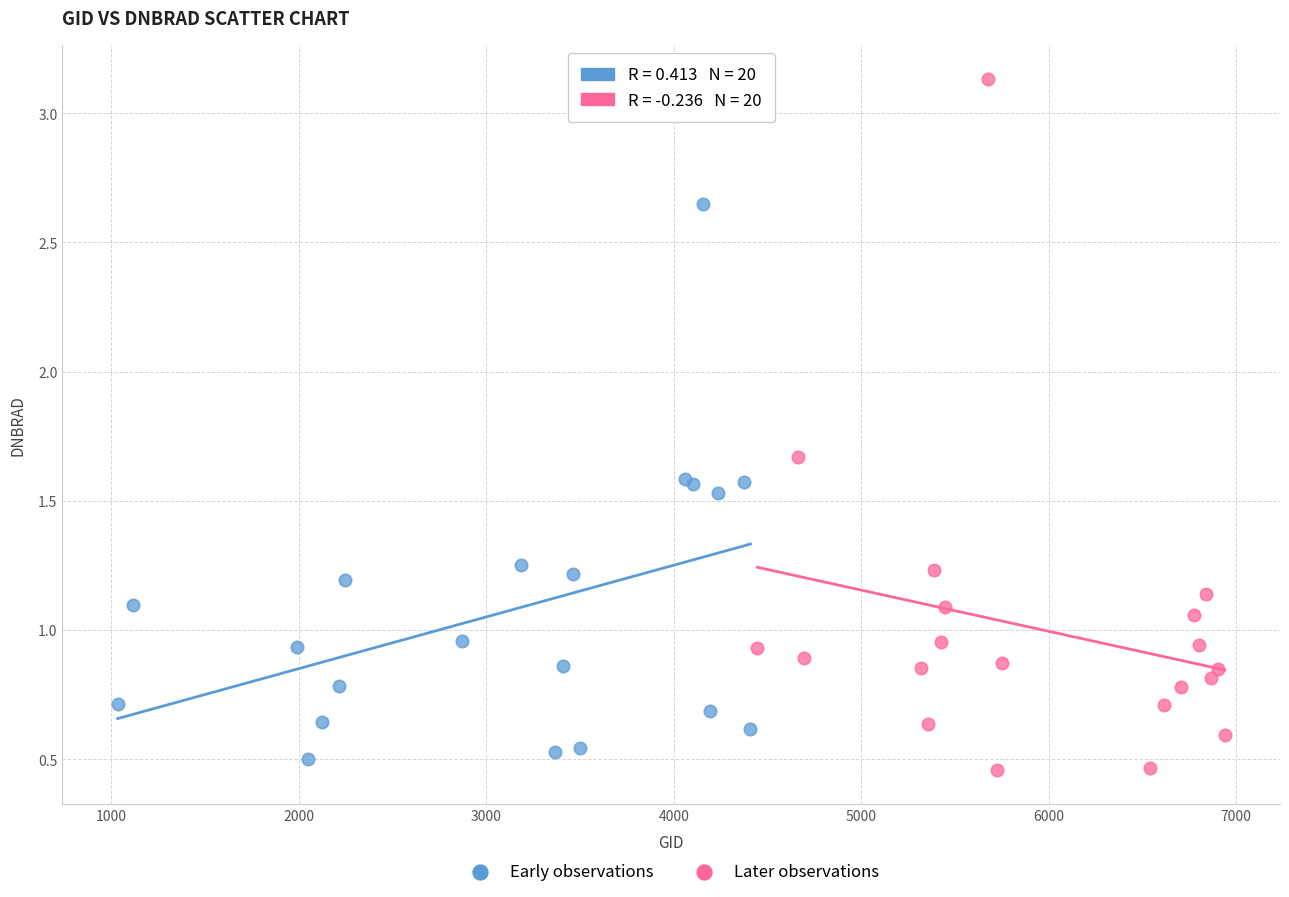

Which series reaches the maximum Y coordinate?

Later observations